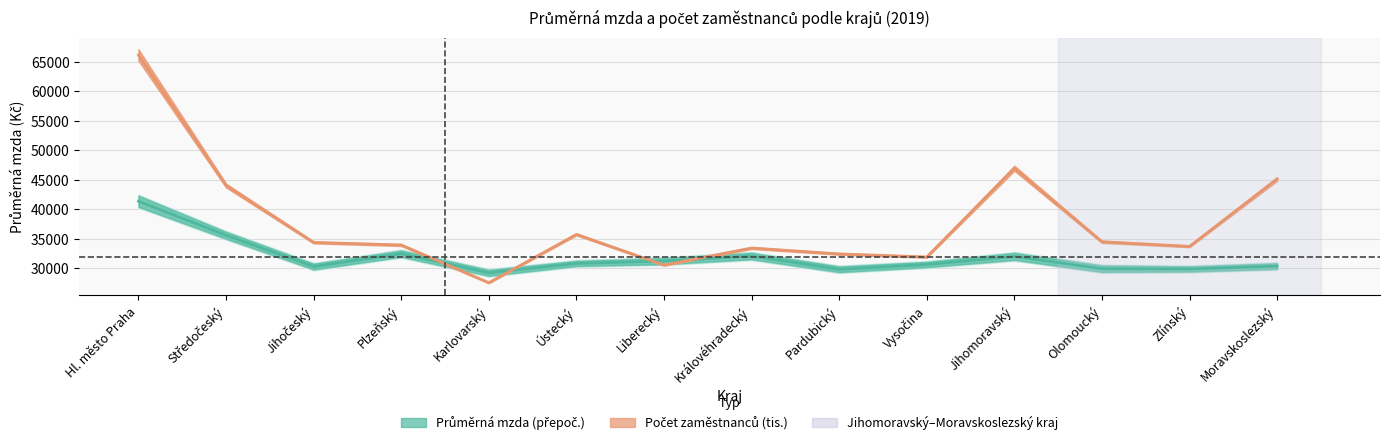

How many intersections are there between Průměrná mzda (přepoč., Kč) and Počet zaměstnanců přepoč. (tis.)?

4